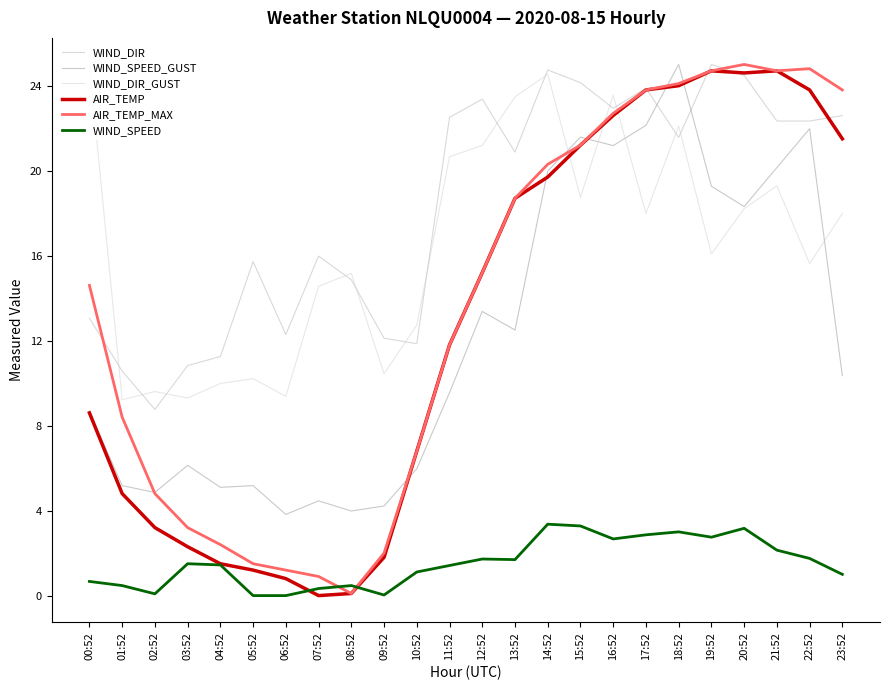

How many lines are shown in the chart?

6